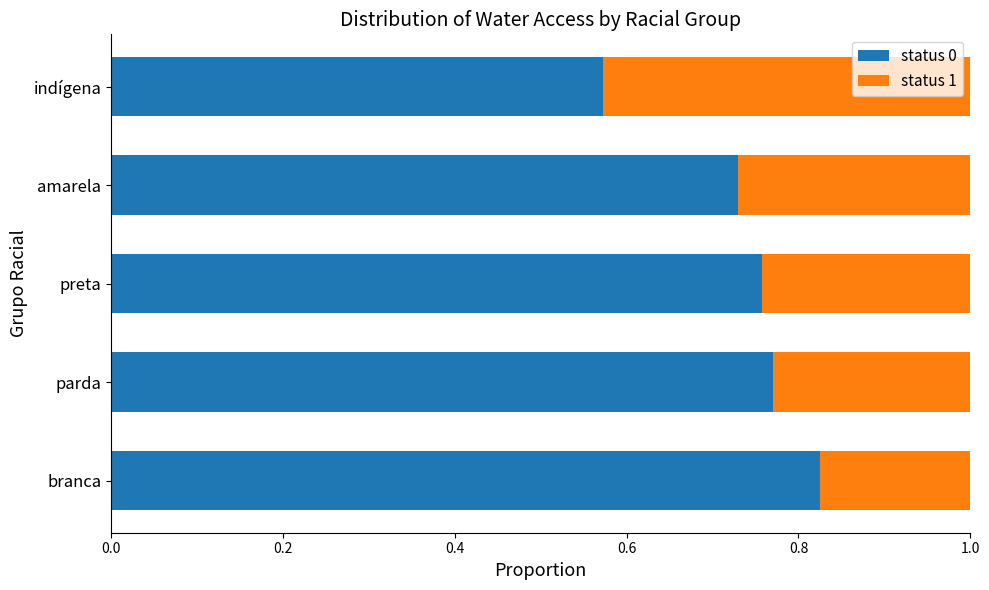

At which label does status 0 reach its peak?

branca